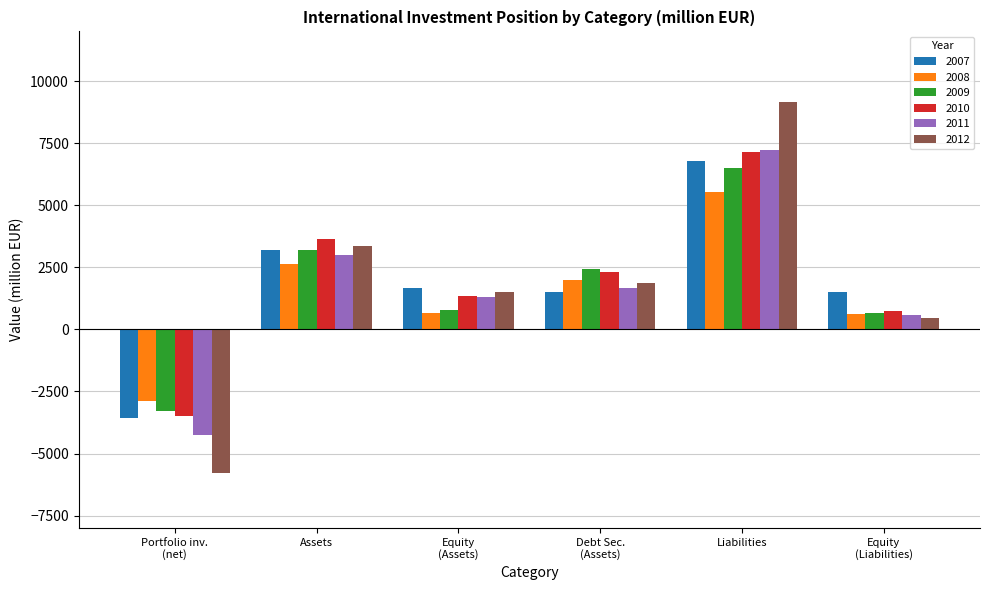

What is the average value of the 2010 series?

1952.5